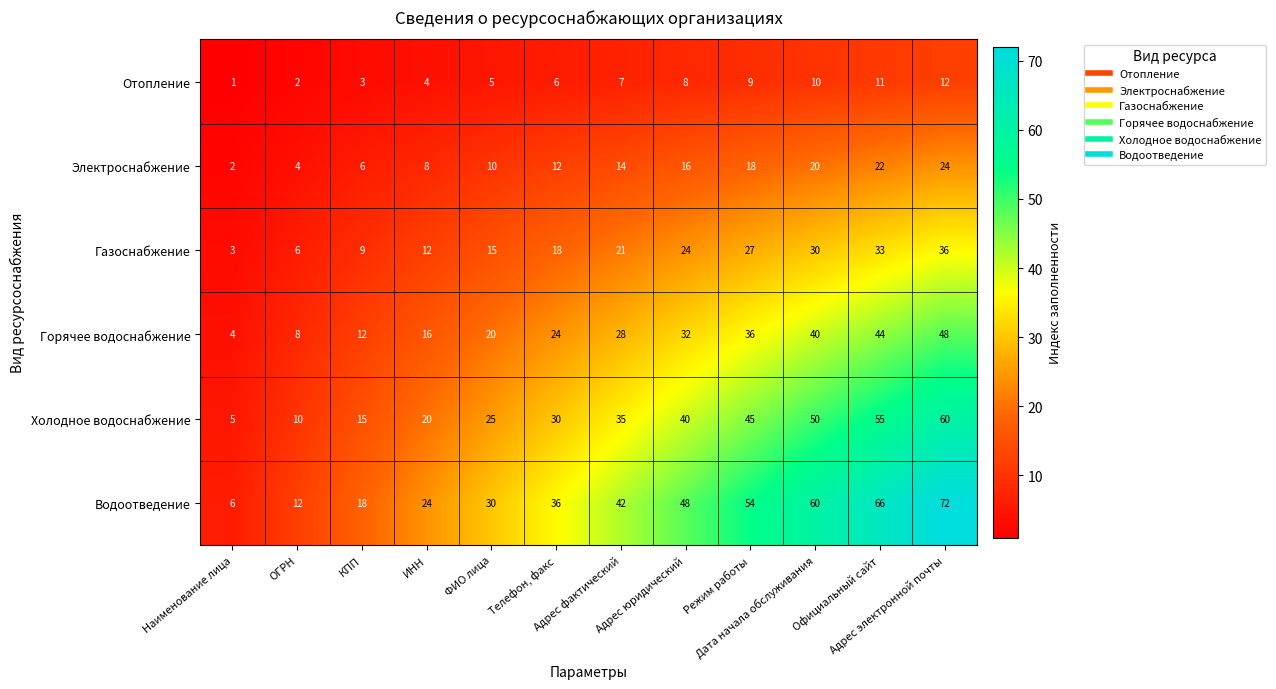

Rank the series by their maximum value, from highest to lowest.

Водоотведение, Холодное водоснабжение, Горячее водоснабжение, Газоснабжение, Электроснабжение, Отопление